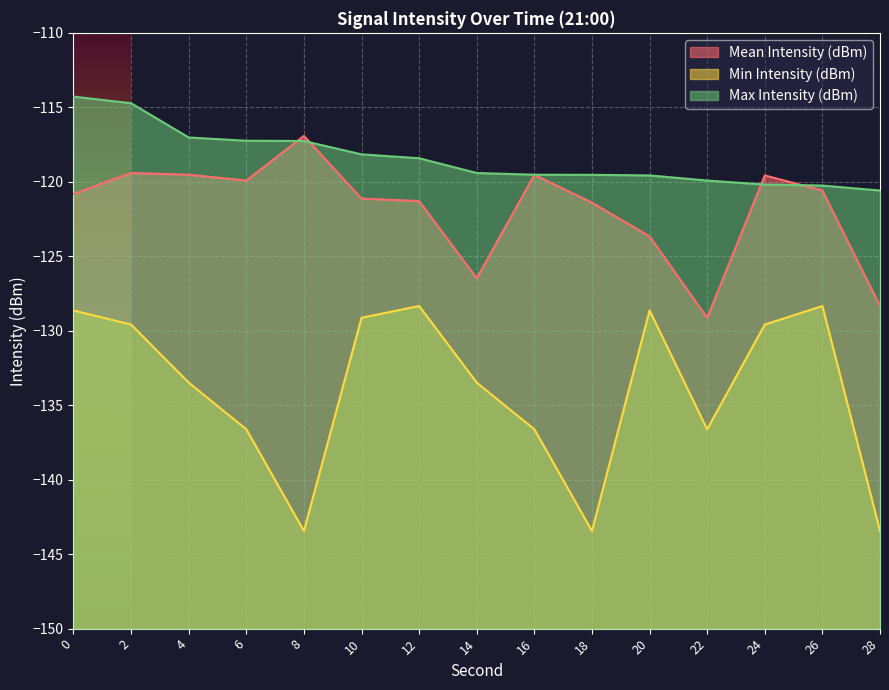

Is the value of Max Intensity (dBm) at 18 greater than the value of Min Intensity (dBm) at 28?

Yes